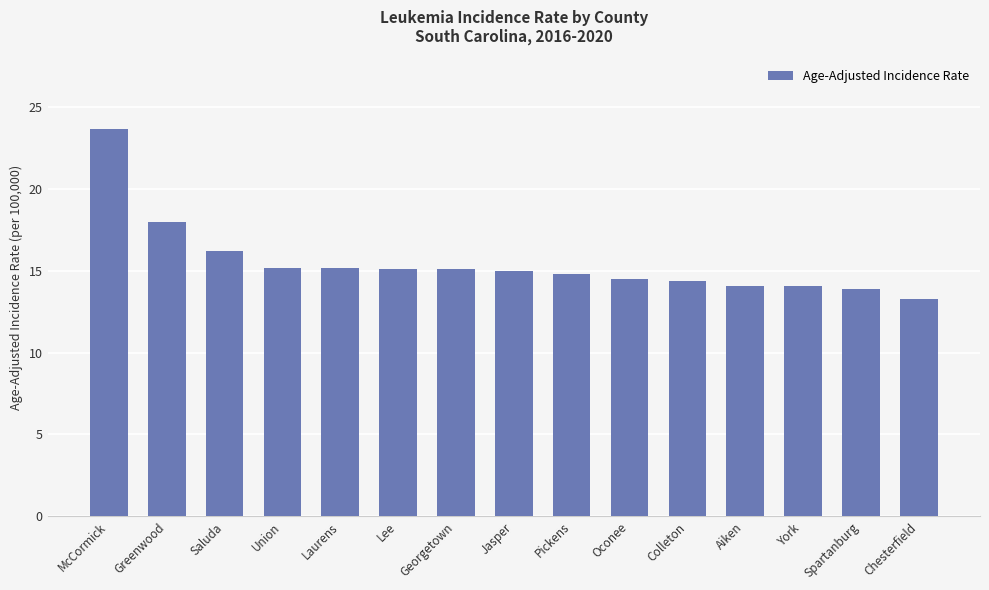

What position from the left is Chesterfield?

15